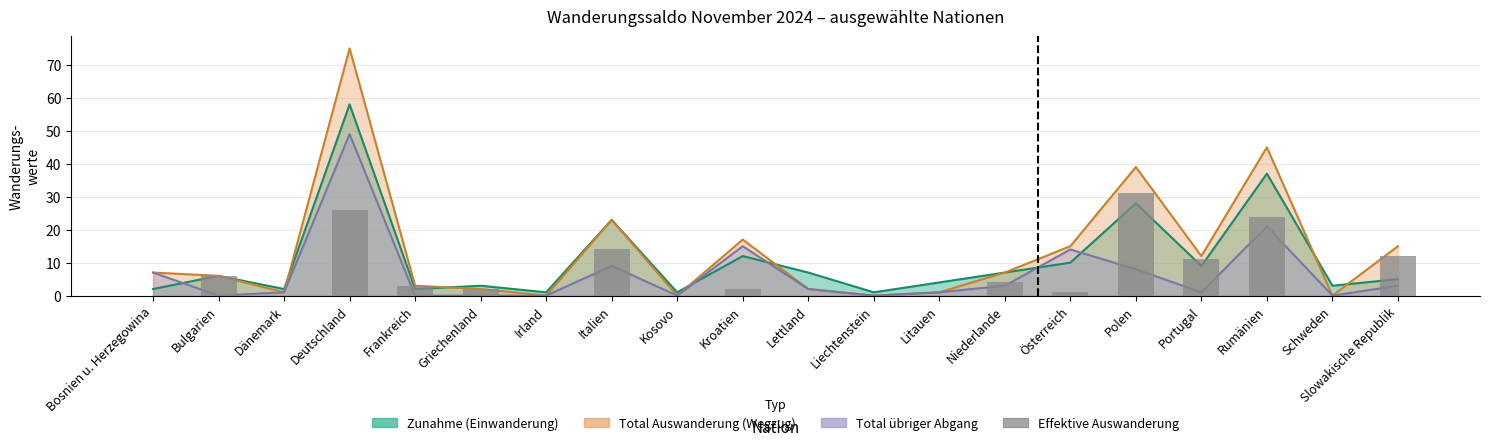

The chart shows a value of 1 at Niederlande. True or false?

False